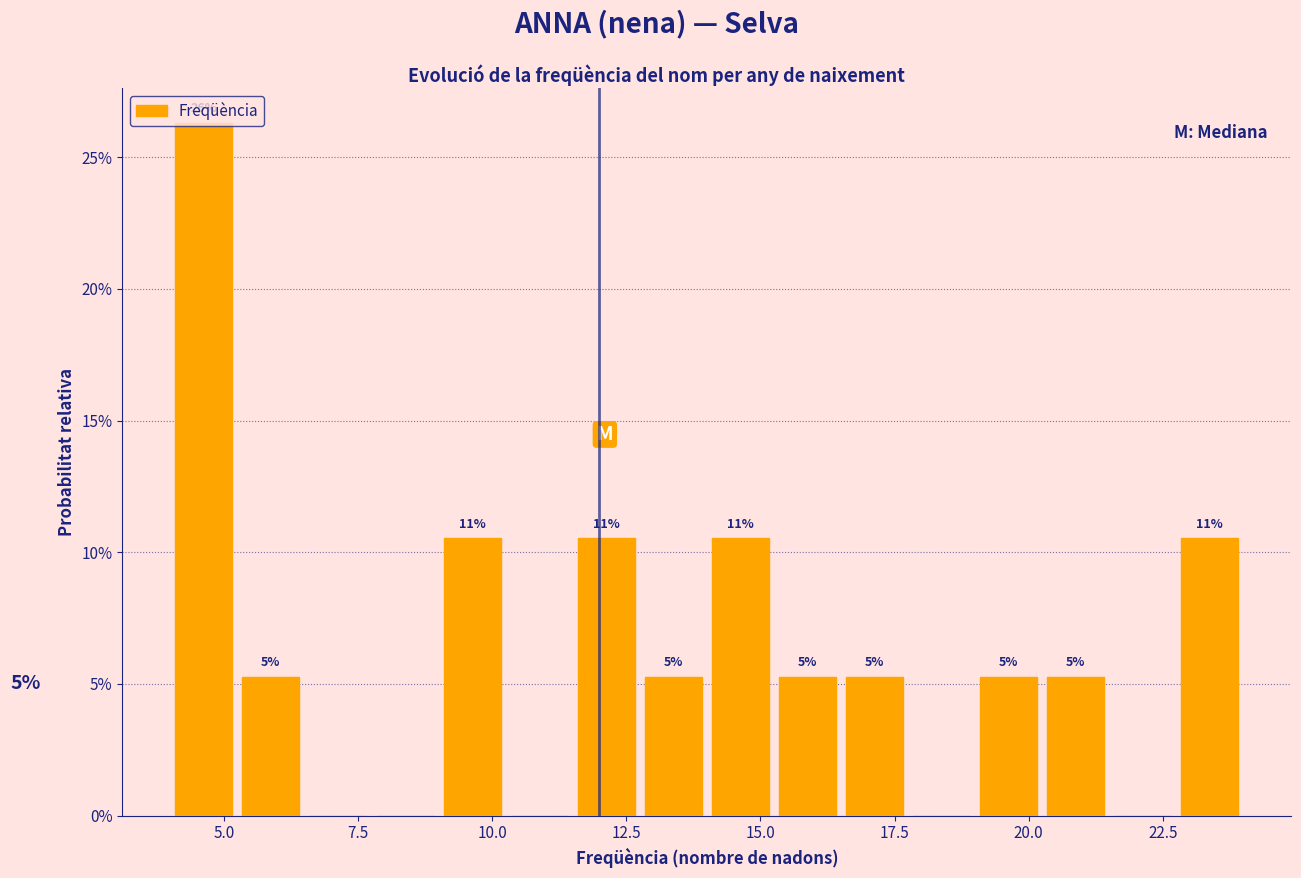

Around what value on the x-axis is the tallest bar? Give the approximate position of its centre, as read against the axis.

4.5